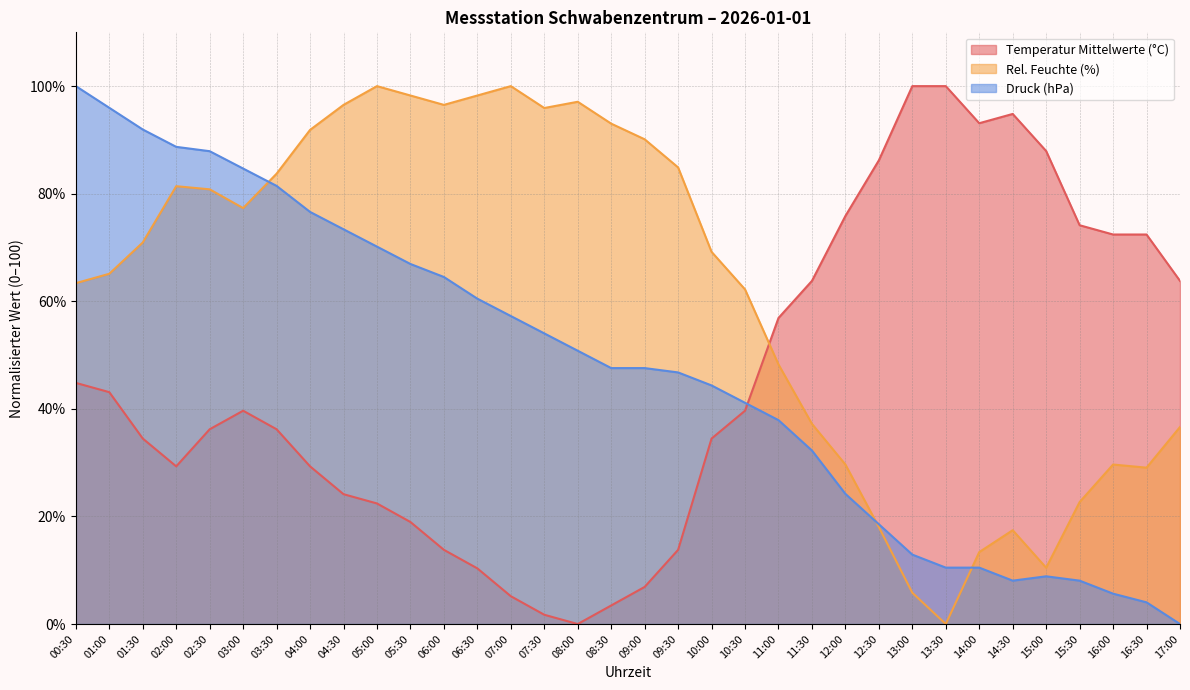

The value of Temperatur Mittelwerte (°C) at 12:00 is 38.4. True or false?

False